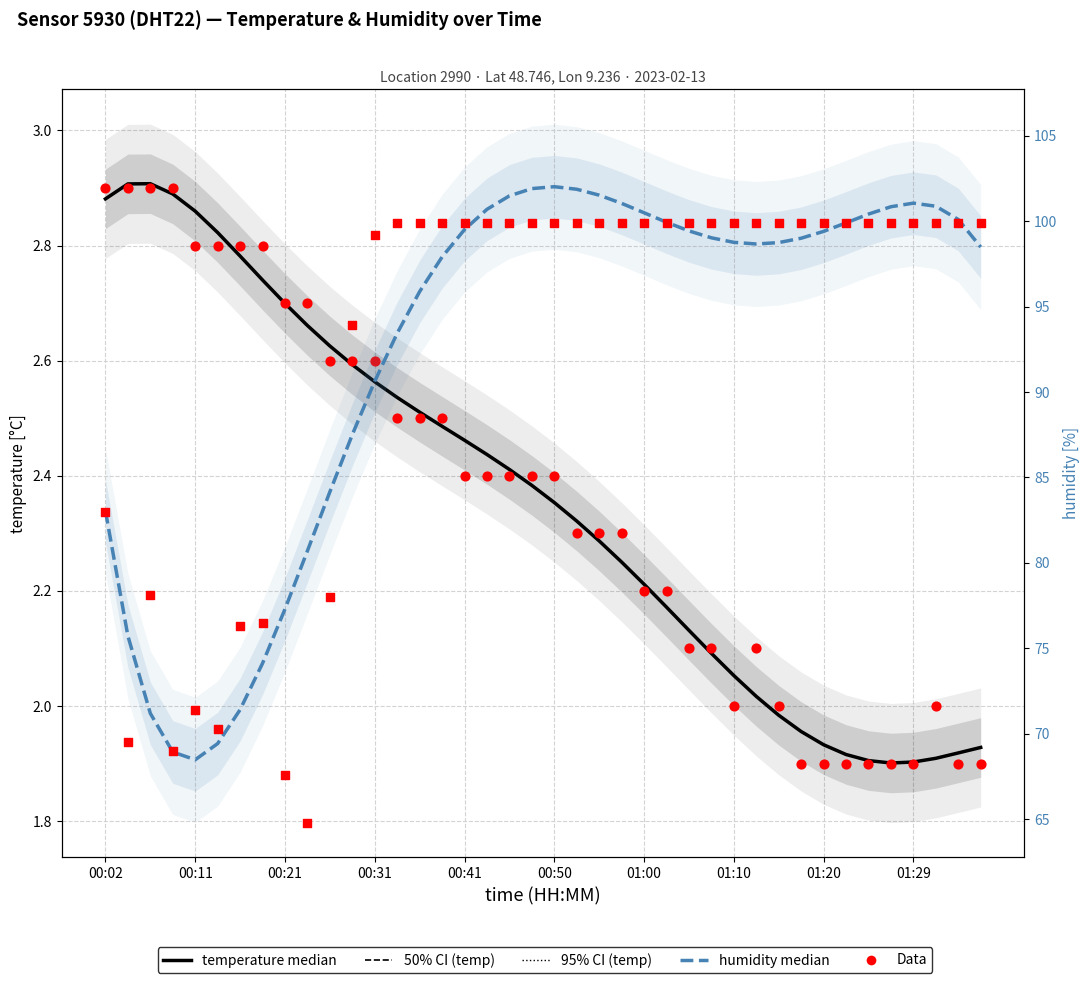

What is the total value across all series at 00:11?

151.0